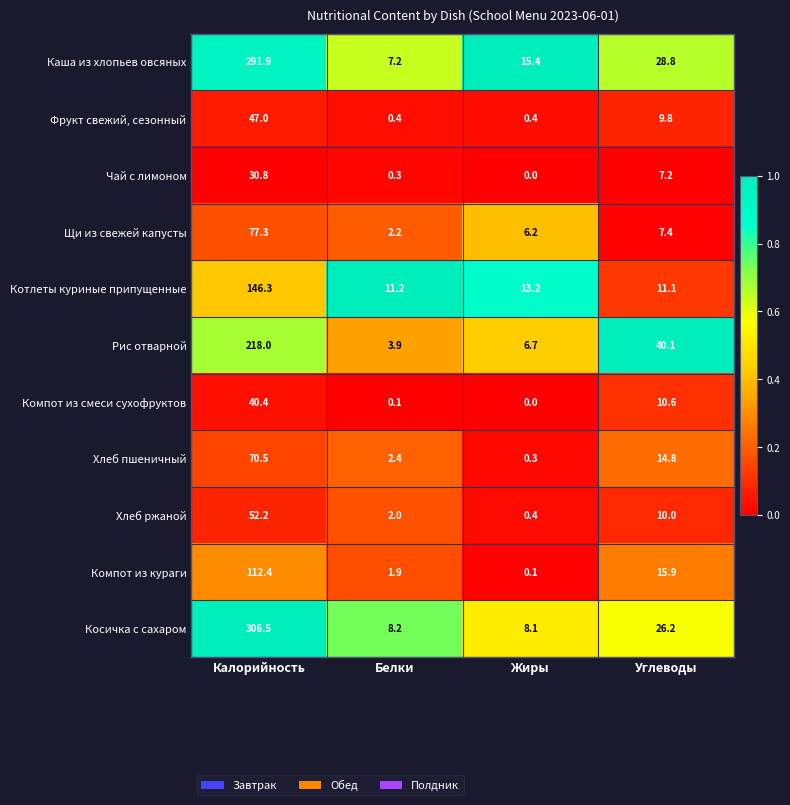

What is the difference between the maximum and second lowest values in the Каша из хлопьев овсяных series?

276.5